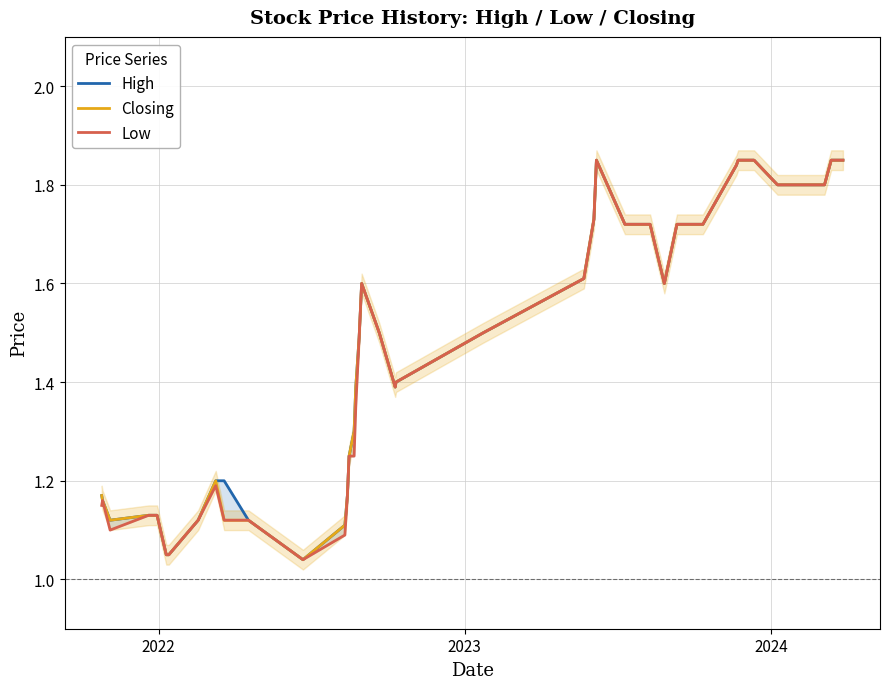

Rank the series by their average value, from lowest to highest.

Low, Closing, High